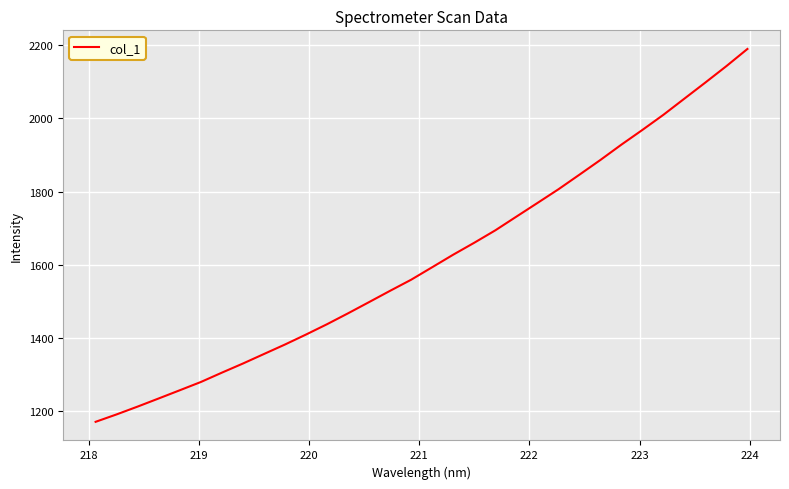

What is the smallest value displayed?

1169.8